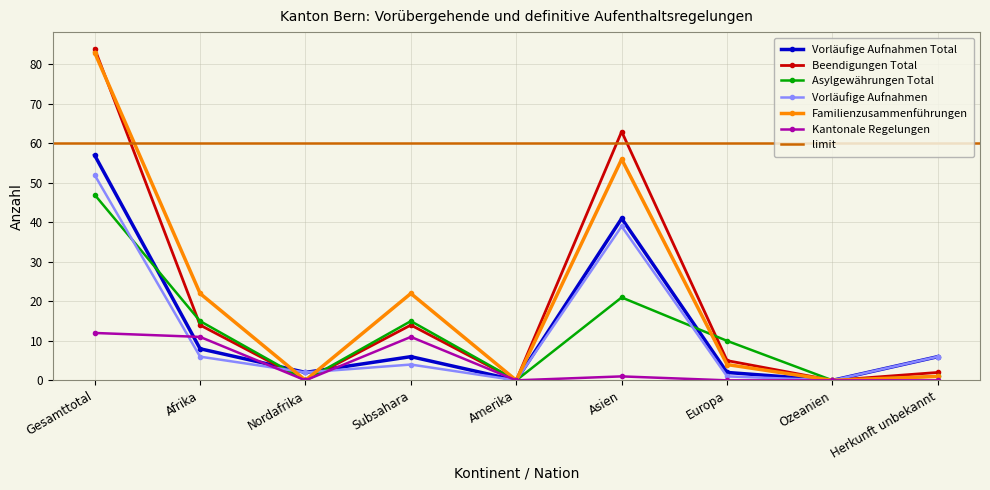

What is the difference between the maximum and minimum values in the Asylgewährungen Total series?

47